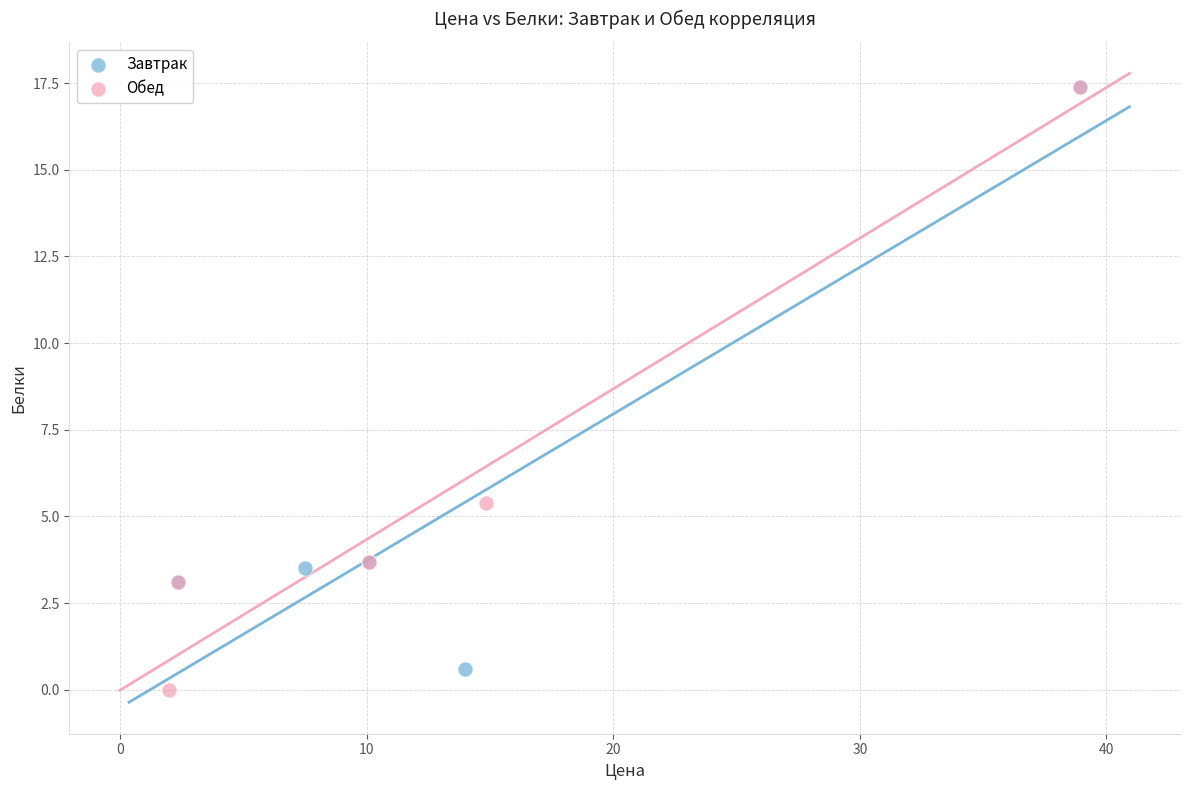

Which series reaches the minimum Y coordinate?

Обед